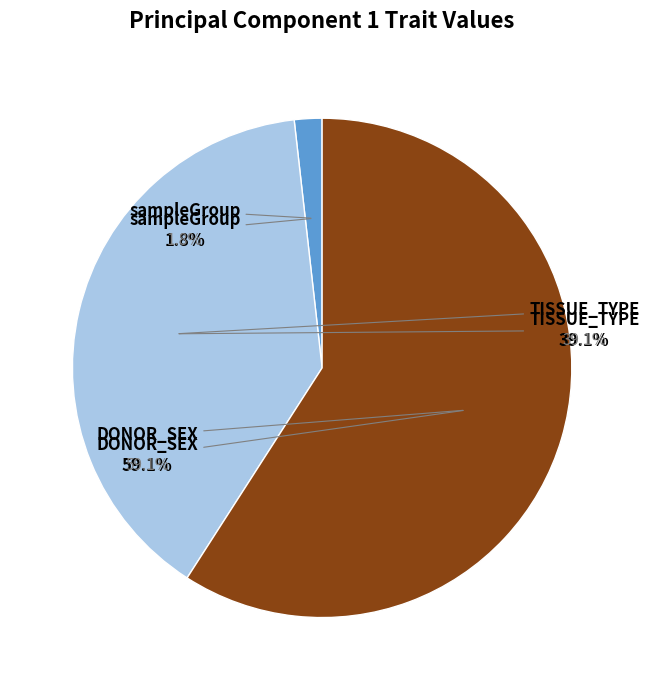

How many slices are in this pie chart?

3